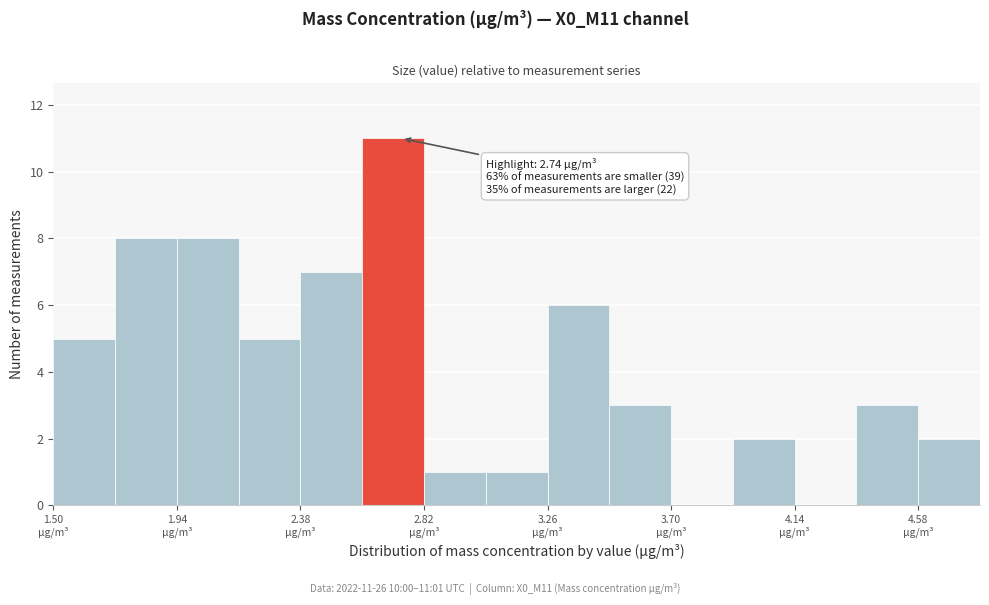

Which range on the x-axis has the tallest bar?

2.60 to 2.82